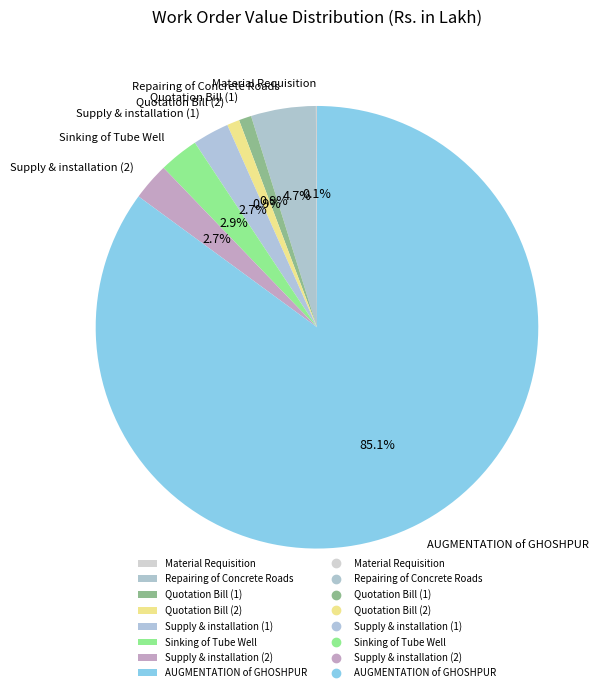

Approximately how many times larger is the value at Repairing of Concrete Roads compared to Quotation Bill (1)?

5.2